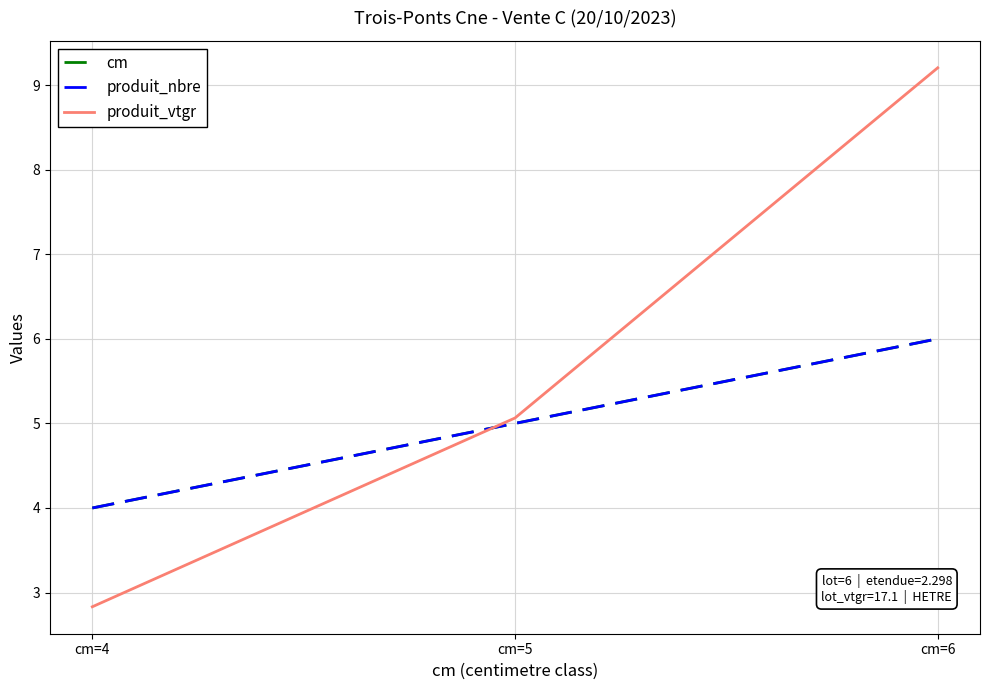

Reading right to left, transcribe all the data shown in this chart.

cm: cm=6=6.0	cm=5=5.0	cm=4=4.0
produit_nbre: cm=6=6.0	cm=5=5.0	cm=4=4.0
produit_vtgr: cm=6=9.2	cm=5=5.1	cm=4=2.8